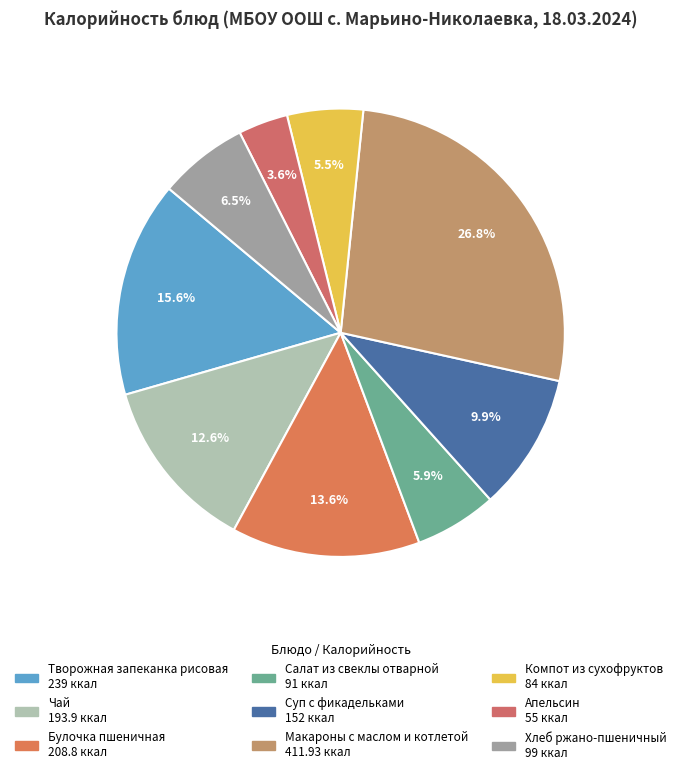

How many segments does this pie chart have?

9